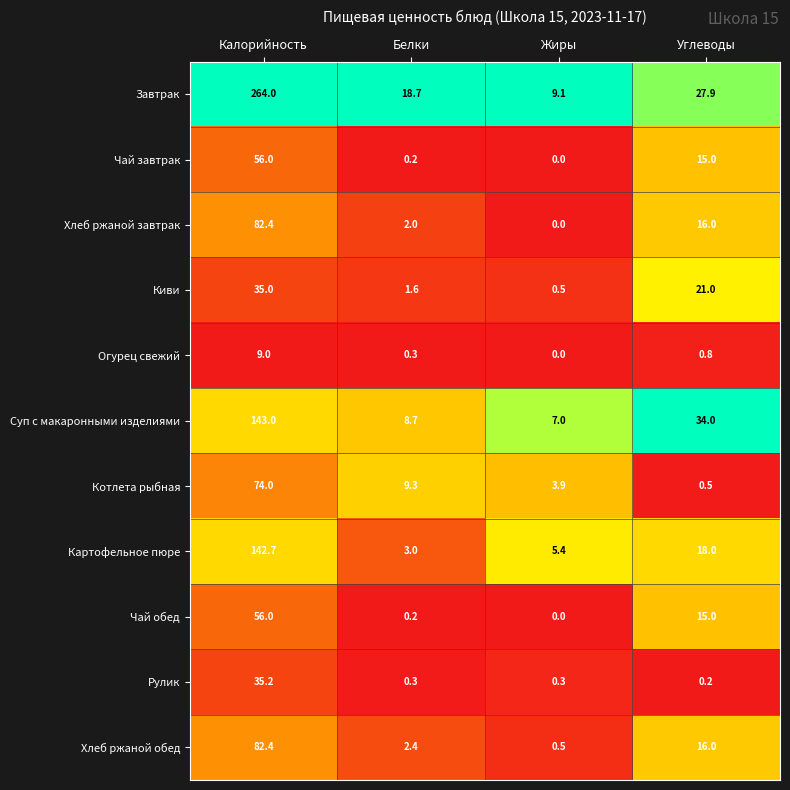

What is the average value of the Огурец свежий series?

2.5